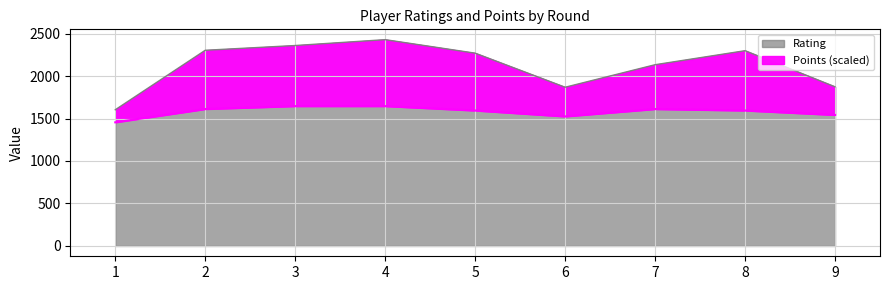

At how many categories does at least one series exceed 1650?

8